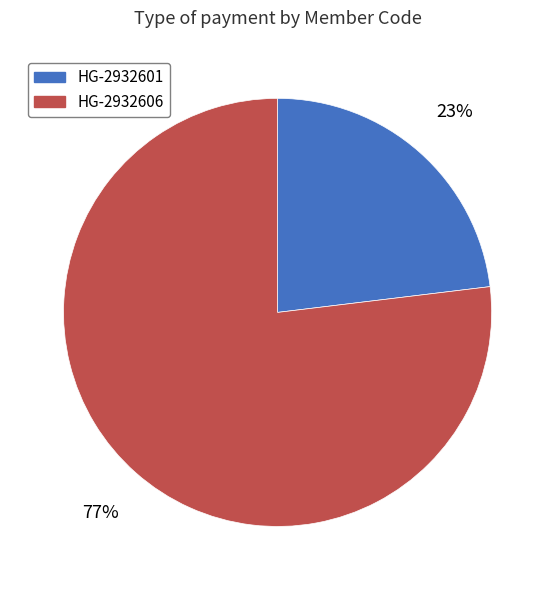

Is the sum of HG-2932606 and HG-2932601 greater than half?

Yes